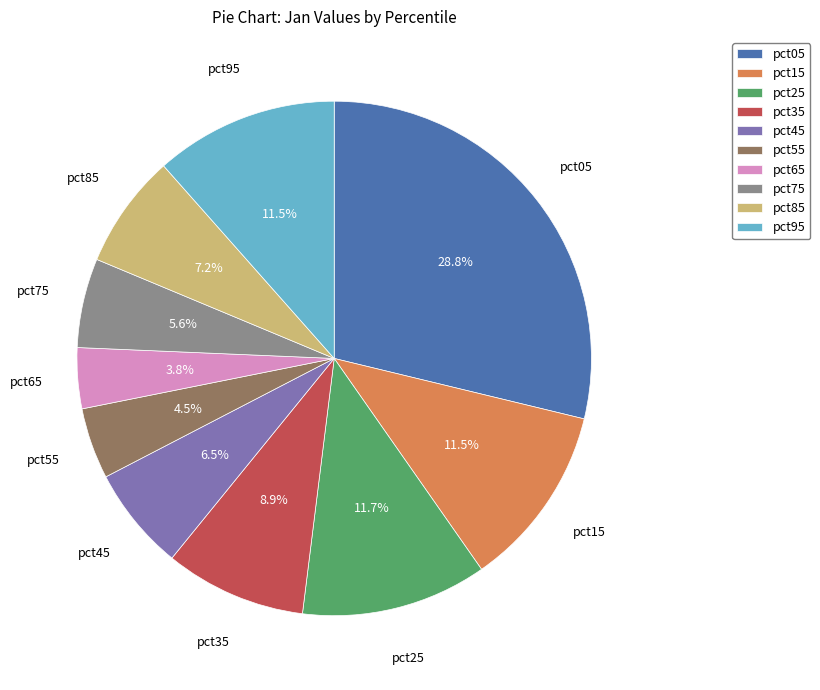

To the nearest percent, what is the difference between the largest and smallest slice percentages?

25%